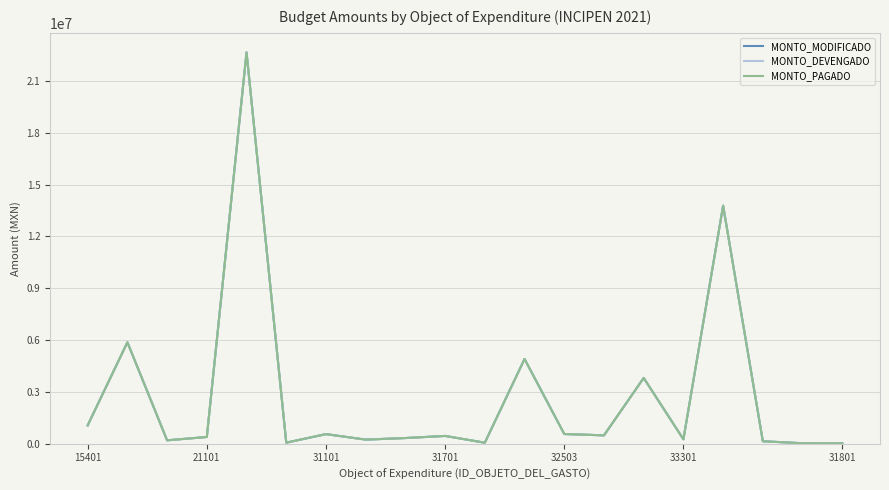

Is this an area chart (filled region under the line)?

No